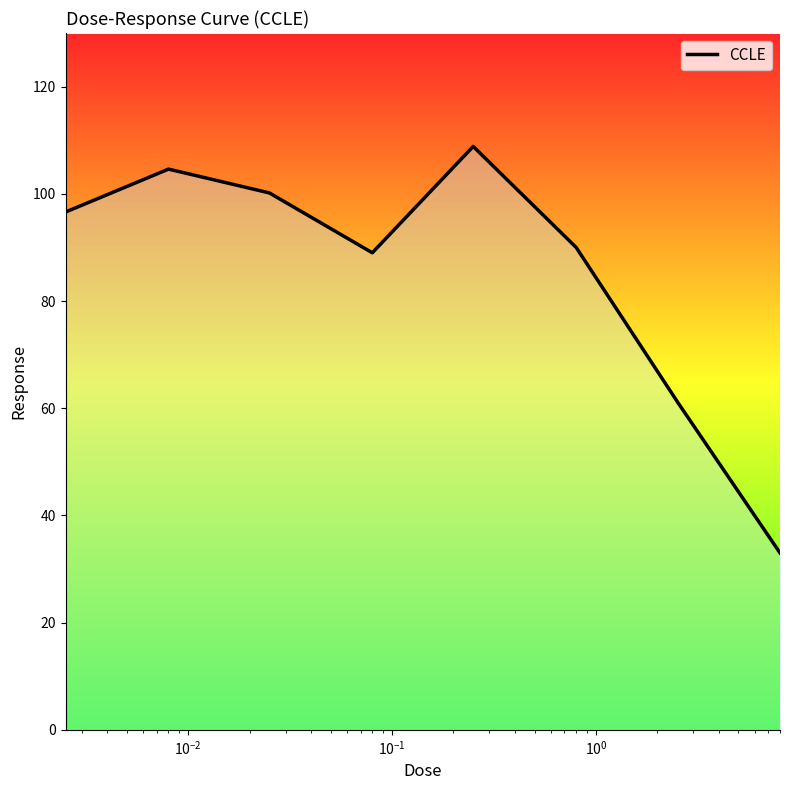

What is the minimum value shown in the chart?

33.0